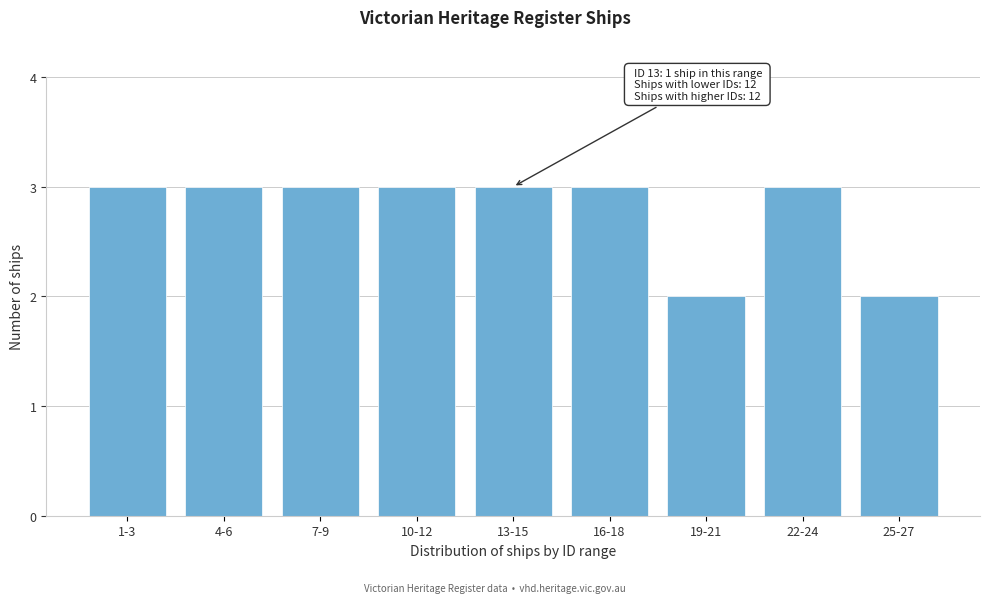

Reading right to left, extract all data points from this chart.

25-27=2	22-24=3	19-21=2	16-18=3	13-15=3	10-12=3	7-9=3	4-6=3	1-3=3